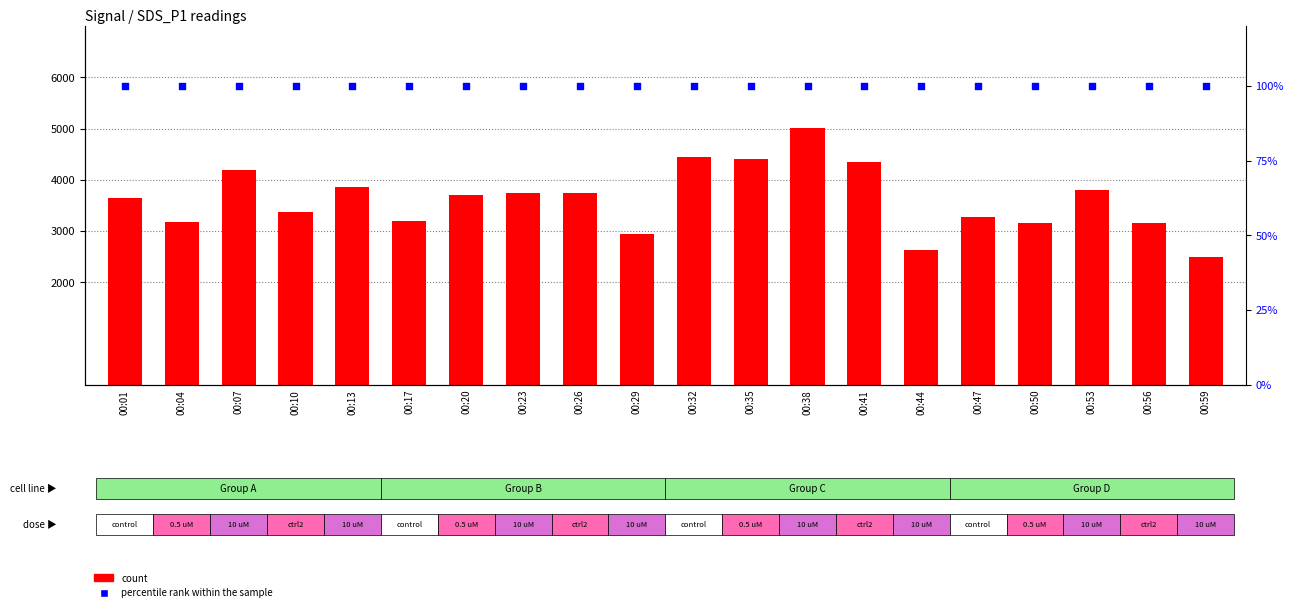

Which series has the largest Y range (max minus min)?

count